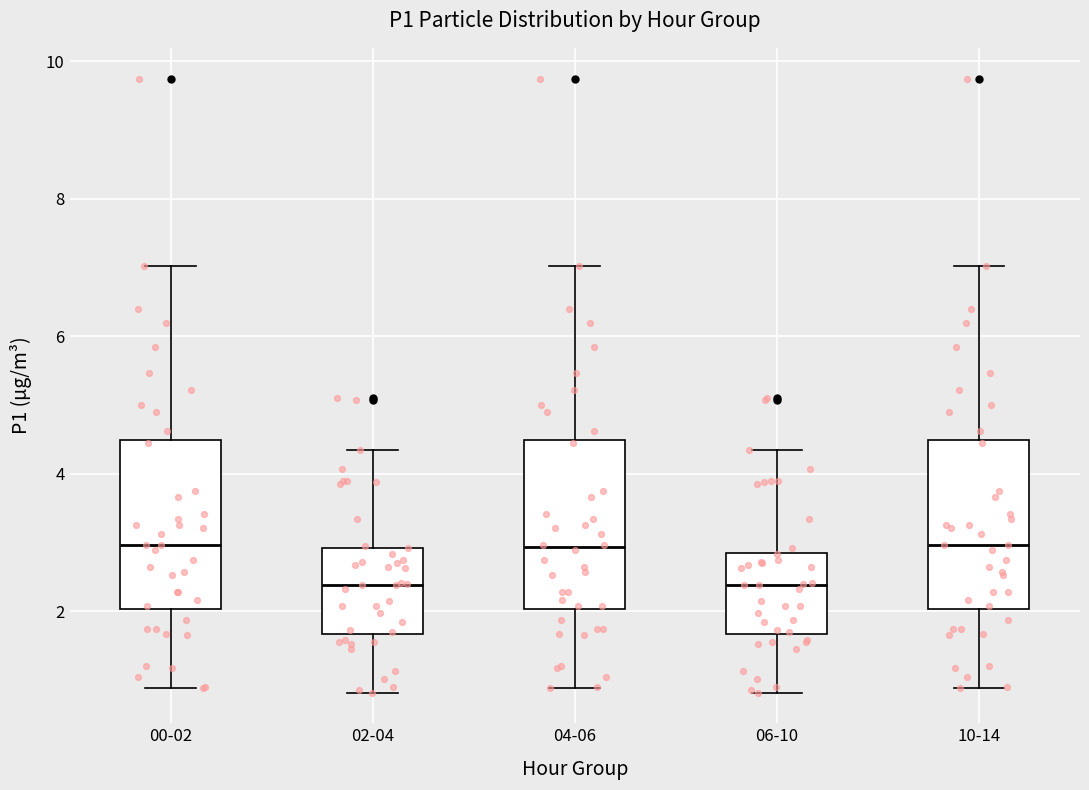

Reading left to right, read every box against the y-axis: the position of its median line, the range the box covers, and the ends of its whiskers. The values are not printed on the chart, so give them approximately, as read against the axis.

00-02: median 3.0, box 2.0 to 4.4, whiskers 0.8 to 7.0
02-04: median 2.4, box 1.6 to 3.0, whiskers 0.8 to 4.4
04-06: median 3.0, box 2.0 to 4.4, whiskers 0.8 to 7.0
06-10: median 2.4, box 1.6 to 2.8, whiskers 0.8 to 4.4
10-14: median 3.0, box 2.0 to 4.4, whiskers 0.8 to 7.0